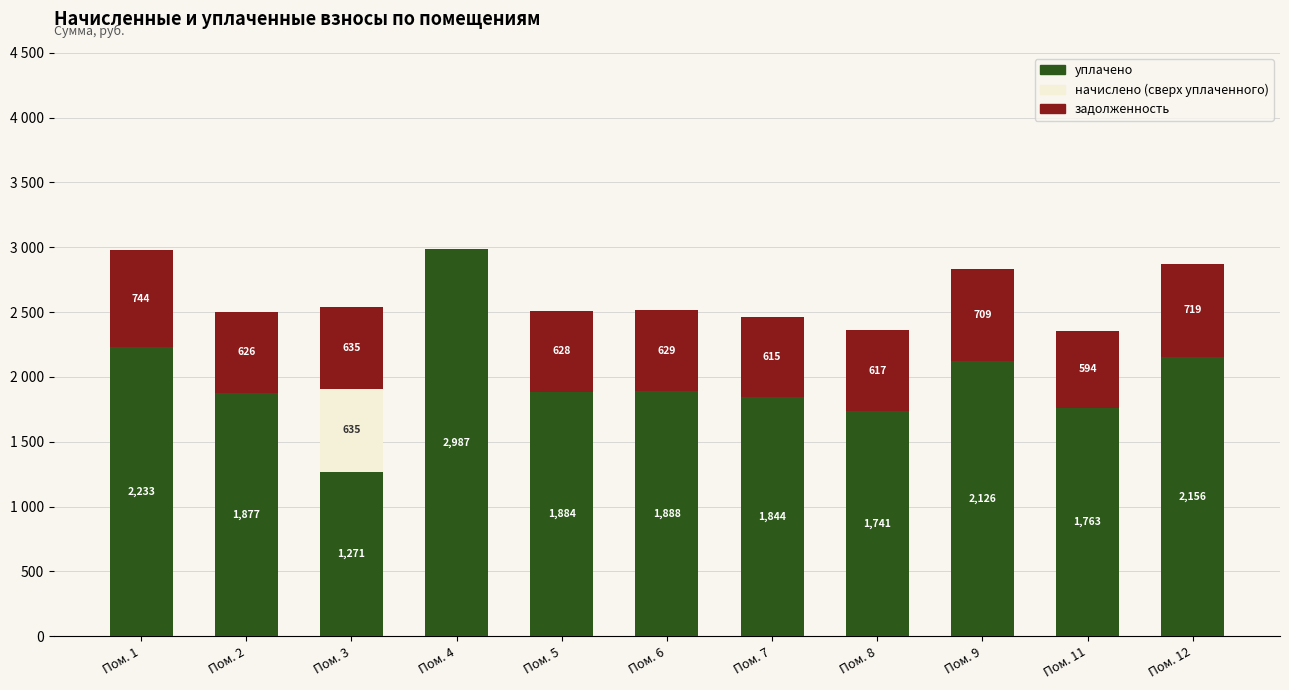

Are the bars grouped side by side (vs. stacked)?

No